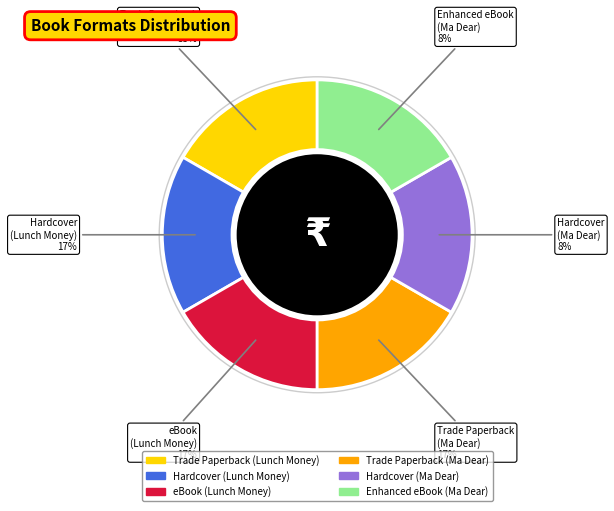

Does eBook (Lunch Money) represent more than half of the total?

No